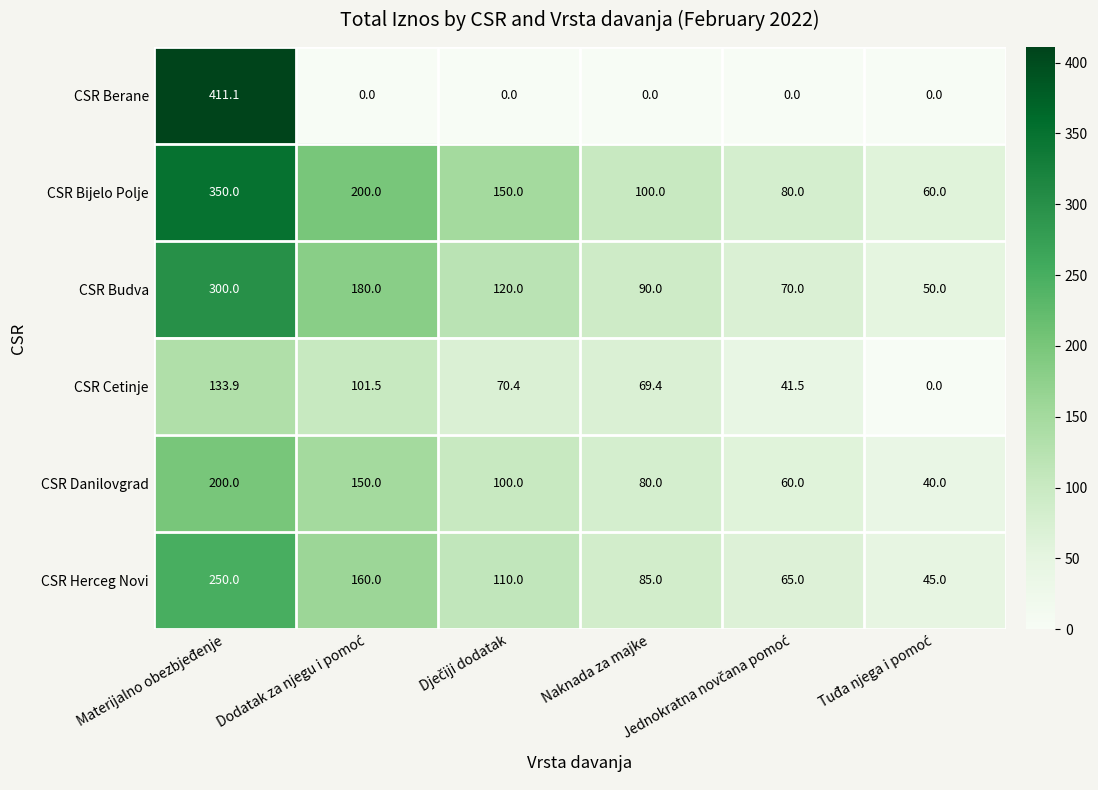

How many distinct data groups are displayed?

6